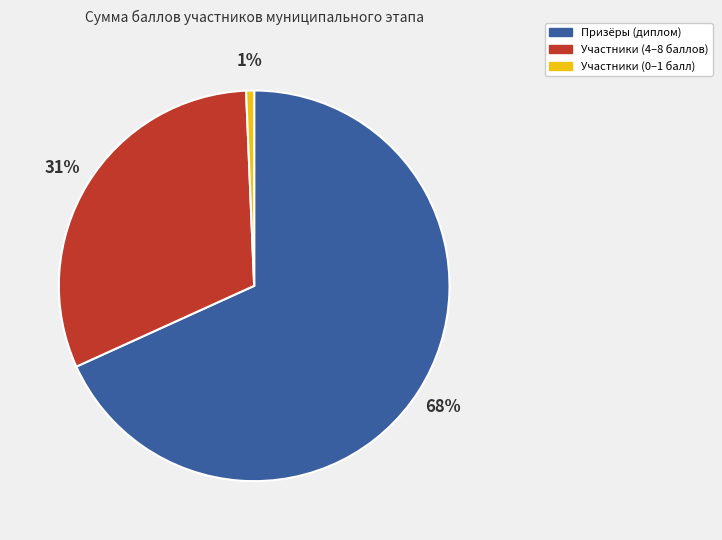

Which has a higher value, Участники (0–1 балл) or Призёры (диплом)?

Призёры (диплом)